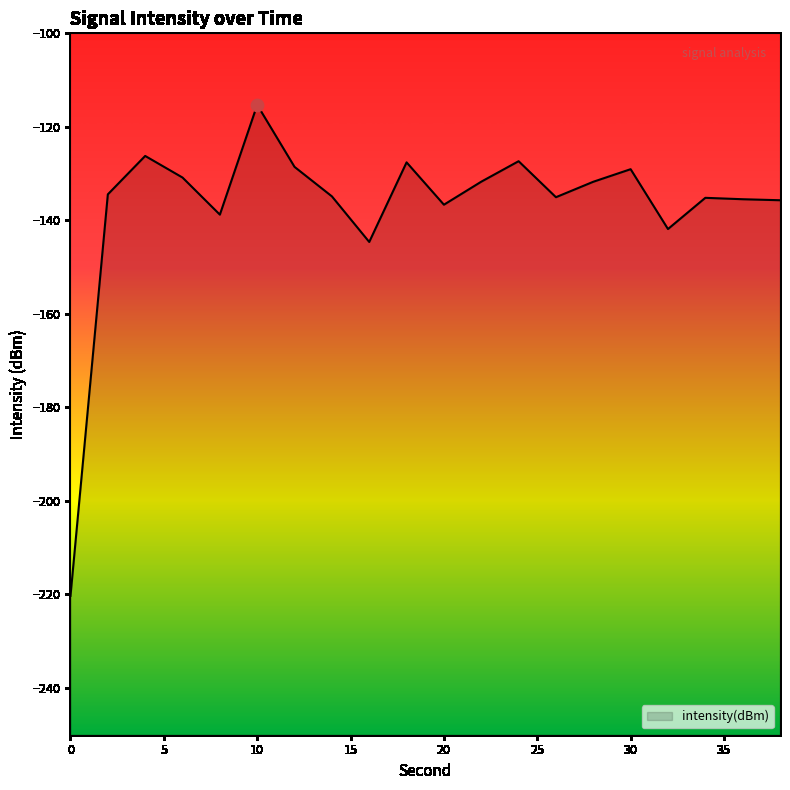

Which has a higher value, 34 or 8?

34